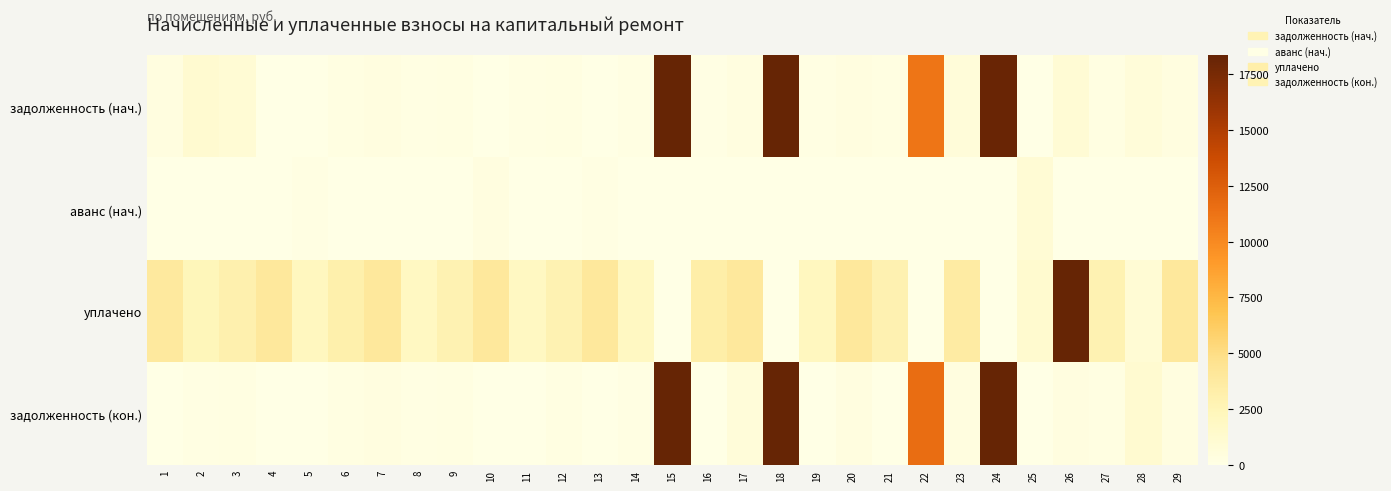

Reading left to right, what are all the values shown in this chart?

задолженность (нач.): 1=328.1	2=1164.3	3=941.3	4=16.5	5=0.0	6=238.5	7=331.8	8=164.3	9=237.4	10=0.0	11=163.8	12=238.5	13=0.0	14=164.3	15=21026.9	16=84.2	17=330.7	18=21026.9	19=164.3	20=331.2	21=239.6	22=11120.0	23=662.5	24=18146.0	25=0.0	26=992.2	27=235.3	28=657.2	29=331.8
аванс (нач.): 1=0.0	2=0.0	3=0.0	4=0.0	5=163.8	6=0.0	7=0.0	8=0.0	9=0.0	10=331.2	11=0.0	12=0.0	13=144.8	14=0.0	15=0.0	16=0.0	17=0.0	18=0.0	19=0.0	20=0.0	21=0.0	22=0.0	23=0.0	24=0.0	25=956.3	26=0.0	27=0.0	28=0.0	29=0.0
уплачено: 1=3915.0	2=2432.7	3=3059.2	4=3938.7	5=2129.0	6=3100.5	7=3958.9	8=1971.6	9=2849.3	10=3975.0	11=1965.2	12=2862.0	13=4000.0	14=1971.6	15=0.0	16=3307.2	17=3968.6	18=0.0	19=2142.8	20=3975.0	21=2874.7	22=0.0	23=3643.8	24=0.0	25=1288.0	26=23579.0	27=2823.8	28=985.8	29=3981.4
задолженность (кон.): 1=0.0	2=162.2	3=235.3	4=30.0	5=0.0	6=238.5	7=331.8	8=164.3	9=237.4	10=0.0	11=0.0	12=238.5	13=0.0	14=164.3	15=21742.4	16=0.0	17=661.4	18=21742.4	19=0.0	20=331.2	21=0.0	22=11614.5	23=331.2	24=18859.9	25=0.0	26=330.7	27=235.3	28=1150.1	29=331.8